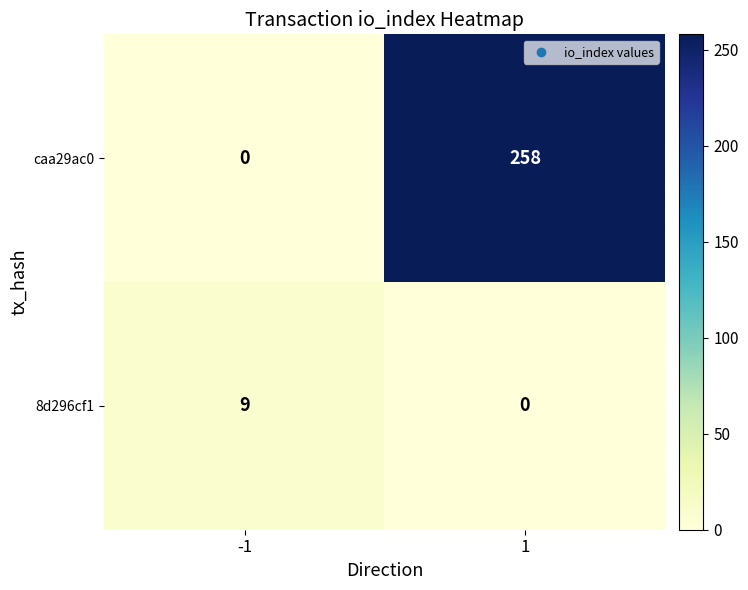

The caa29ac0 series shows 258 at 1. True or false?

True